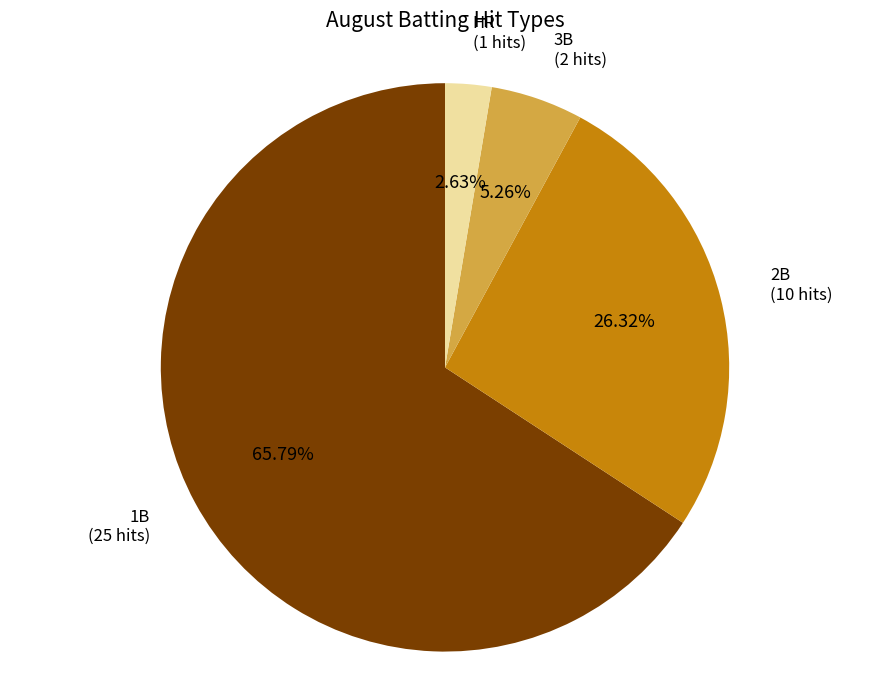

Is there a majority slice in this chart?

Yes